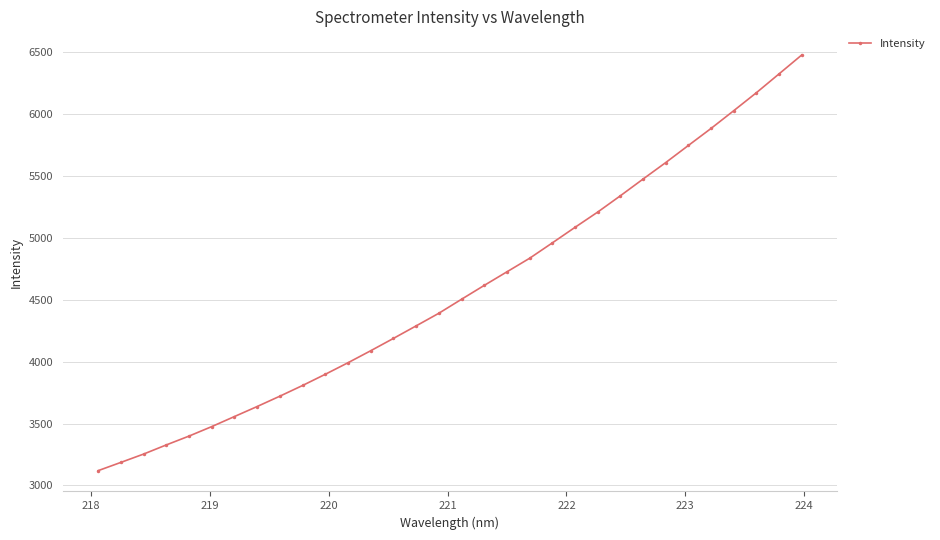

Count the number of categories in the chart.

32